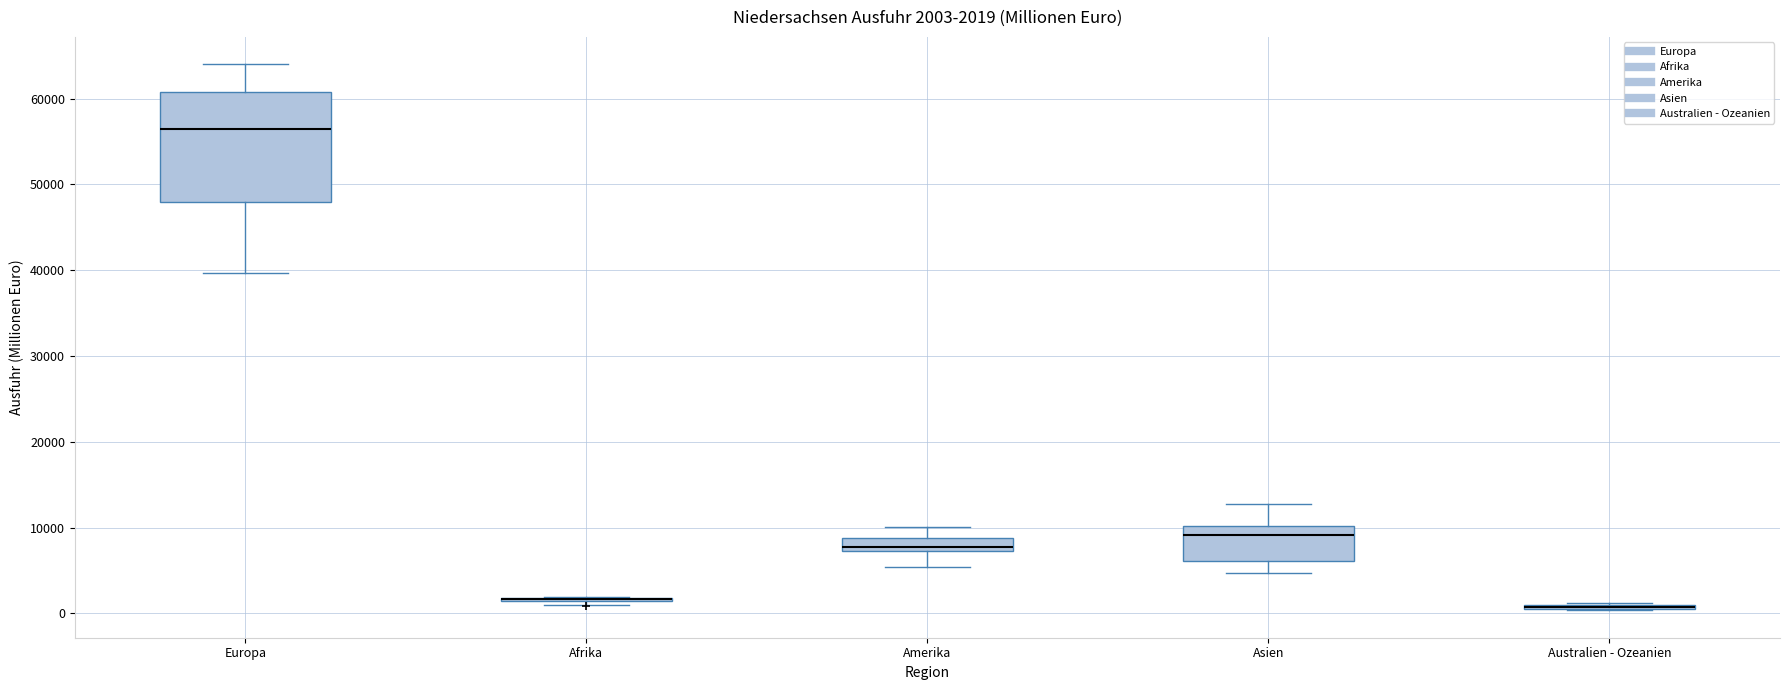

Which box is the tallest, from its lower edge to its upper edge?

Europa